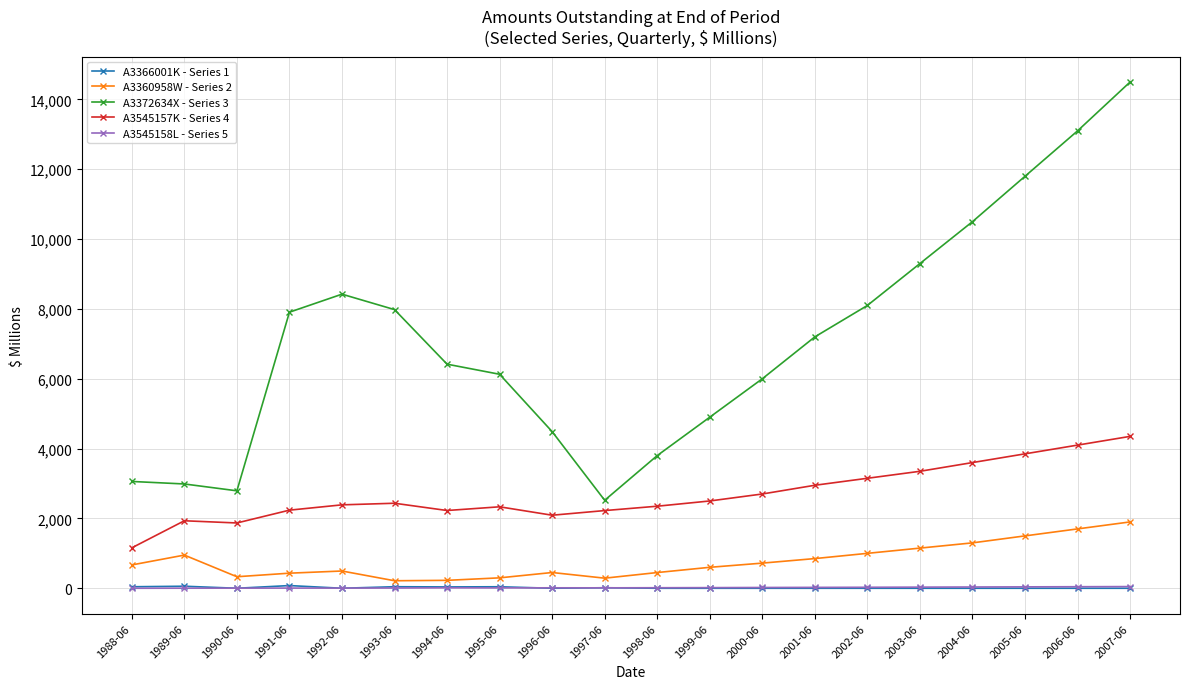

Which series has the widest spread of values?

A3372634X - Series 3